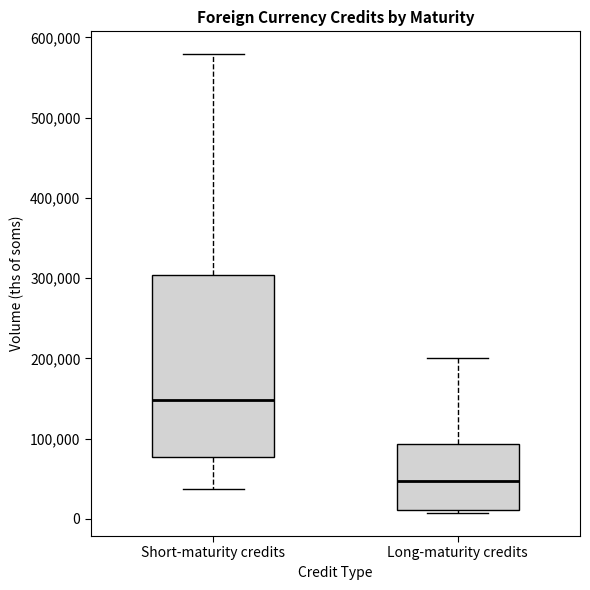

Where is the lower edge of the box for Long-maturity credits on the y-axis? The values are not printed on the chart, so give them approximately, as read against the axis.

10000